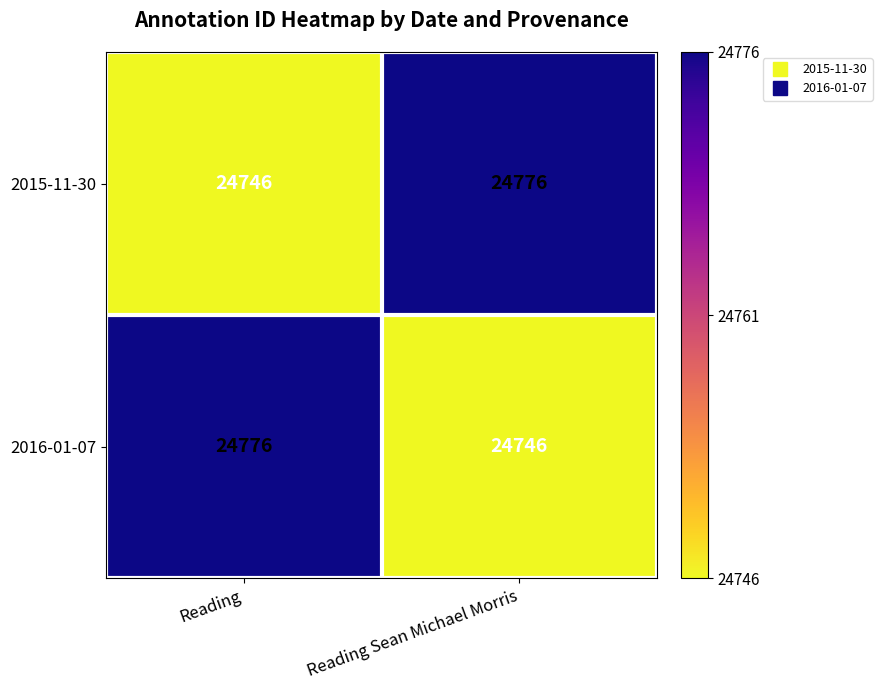

What is the maximum value for 2016-01-07?

24776